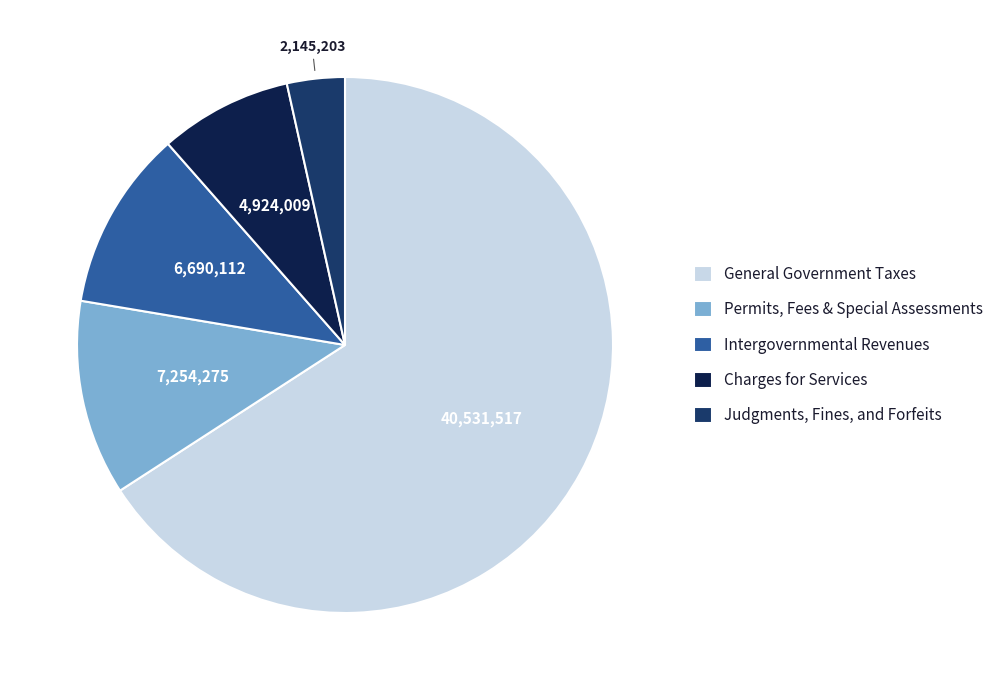

Count the number of slices in the pie.

5